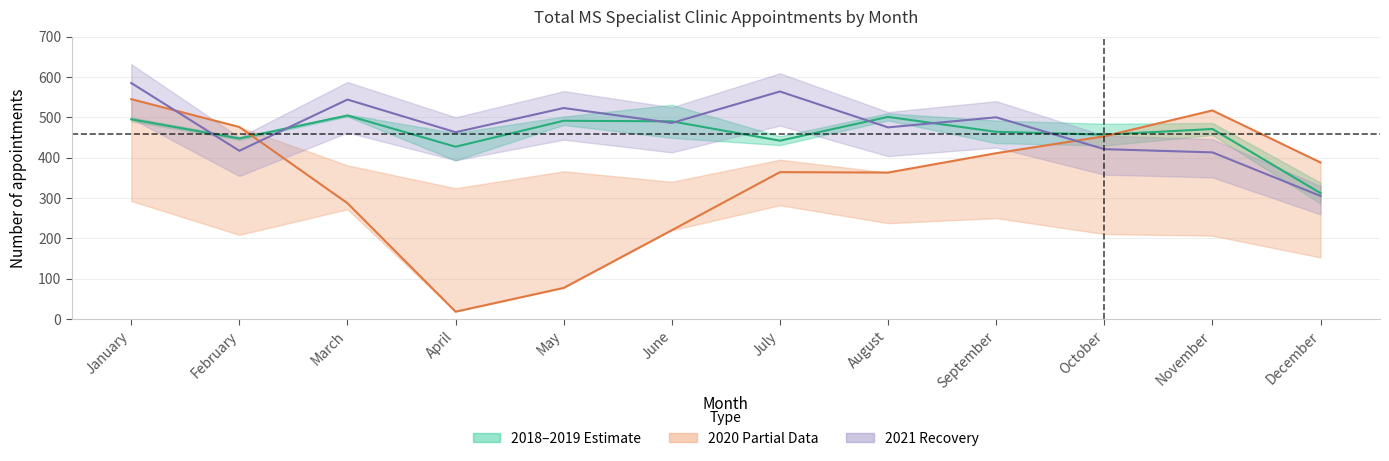

What is the total value across all series at August?

838